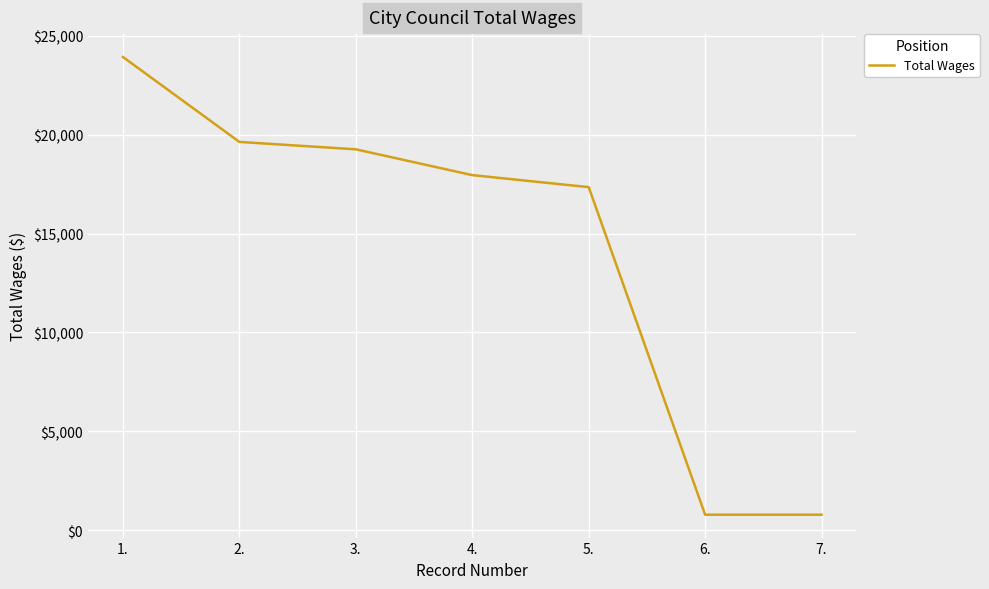

Count the number of categories in the chart.

7